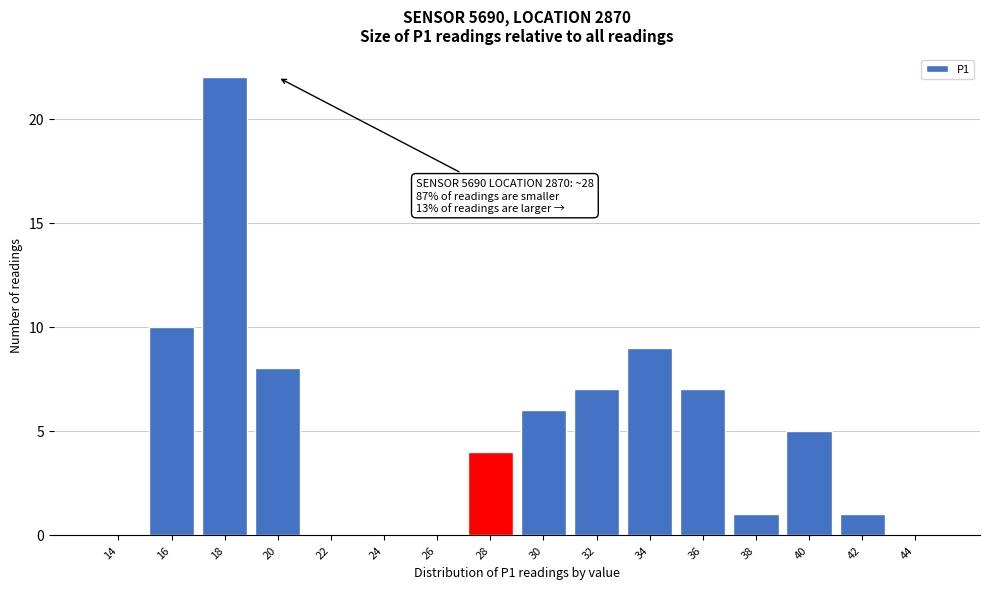

Reading left to right, what are all the values shown in this chart?

14=0	16=10	18=22	20=8	22=0	24=0	26=0	28=4	30=6	32=7	34=9	36=7	38=1	40=5	42=1	44=0